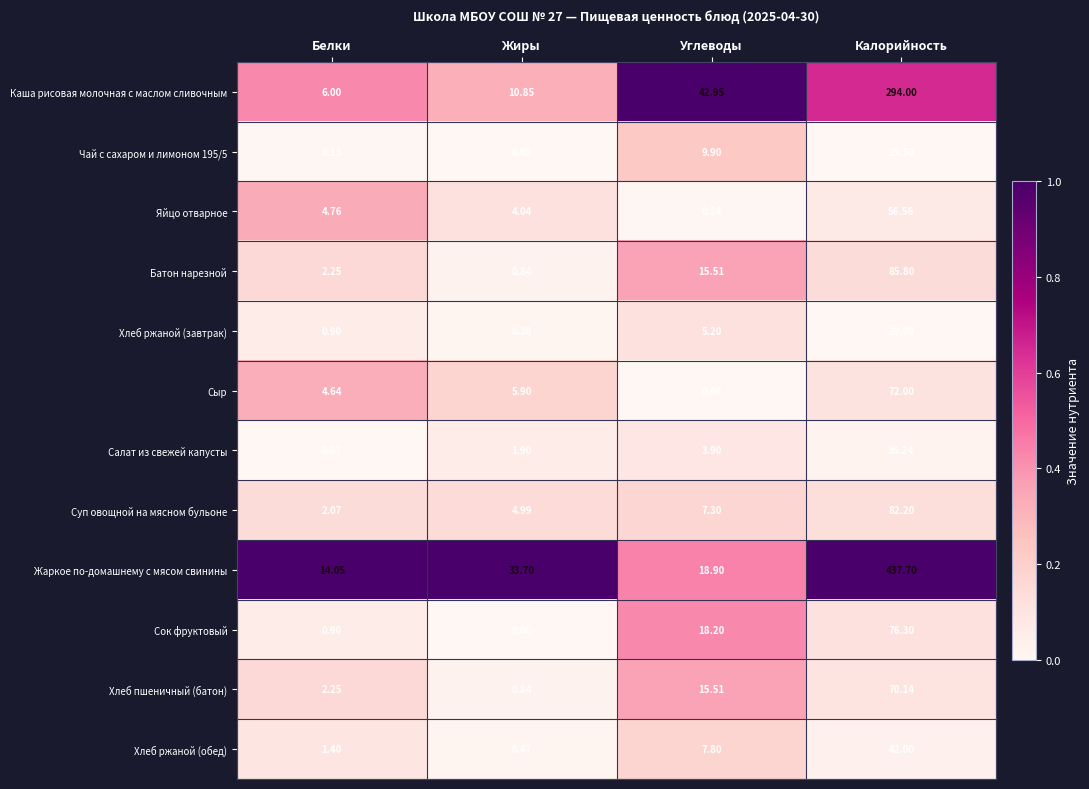

Which series has the largest range (max minus min)?

Жаркое по-домашнему с мясом свинины